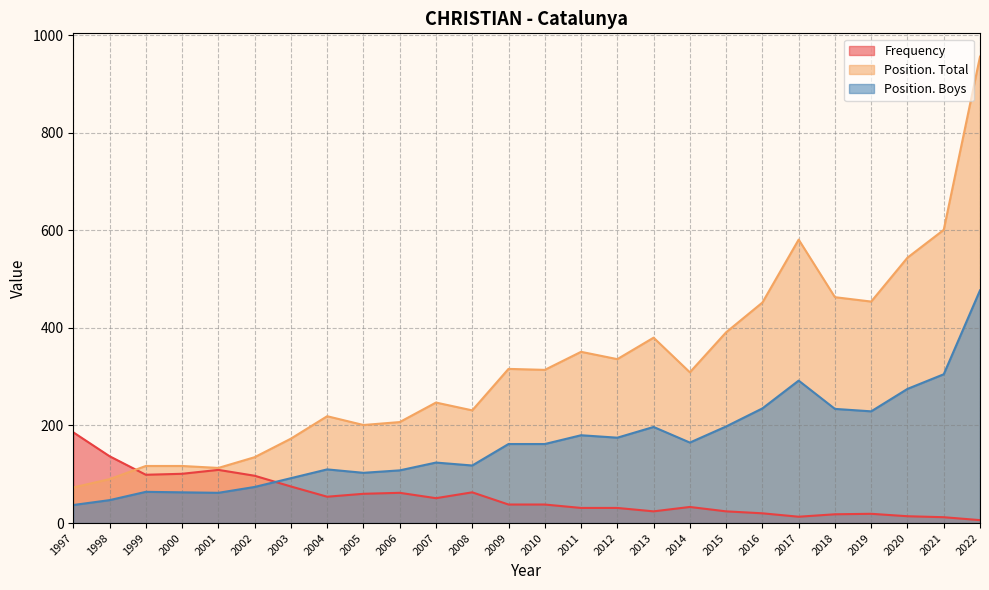

True or false: Position. Boys and Position. Total intersect in this chart.

False